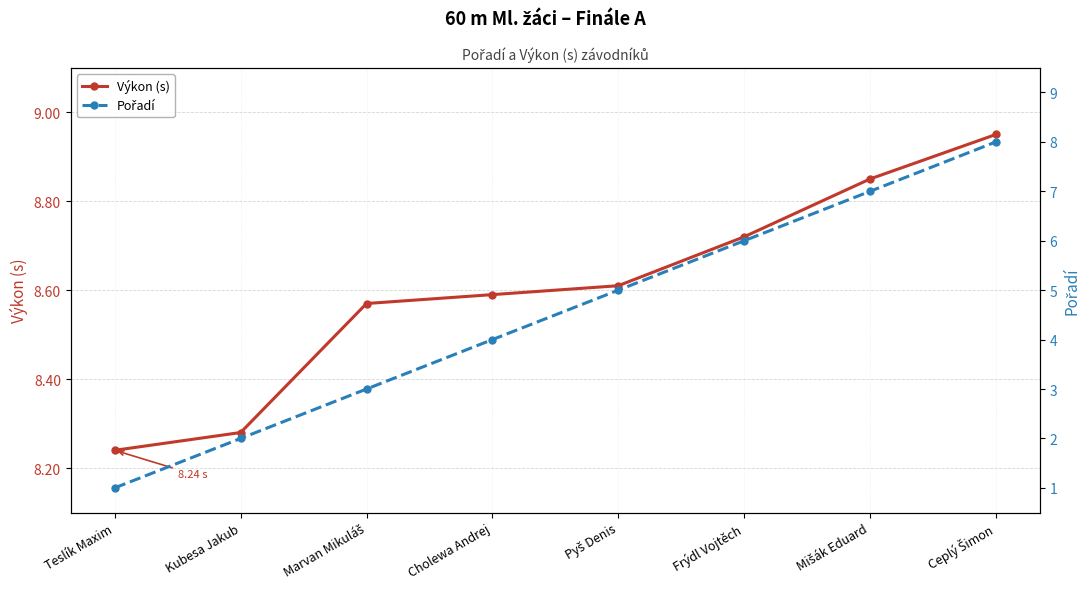

What is the total value across all series at Cholewa Andrej?

12.6